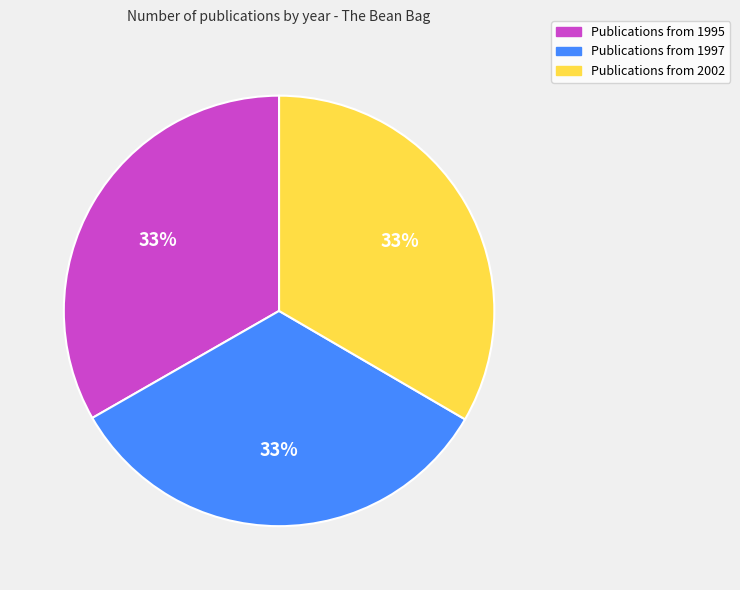

Is there any slice that represents more than half of the pie?

No